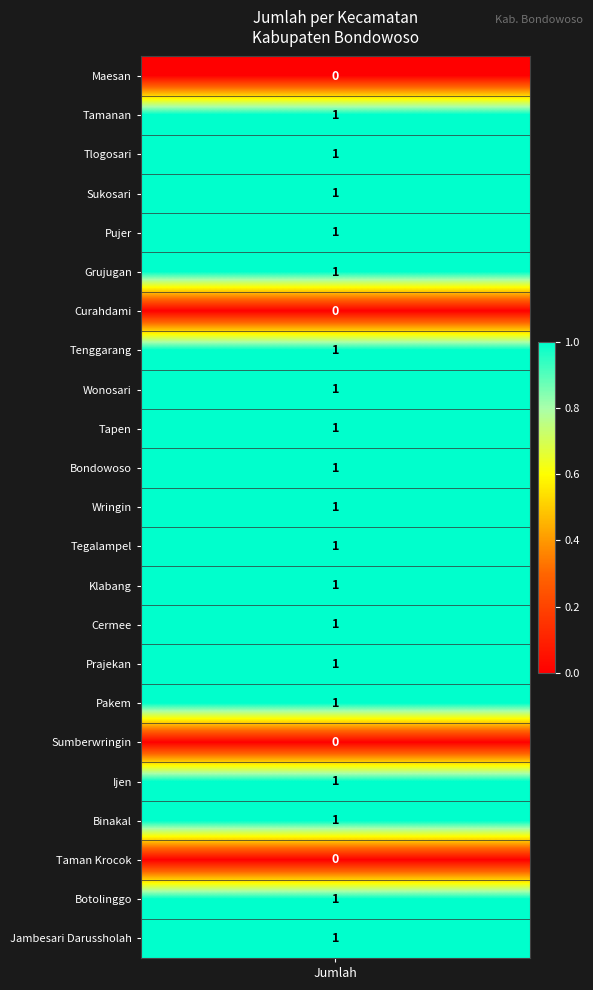

The value at 8 is 1. True or false?

True